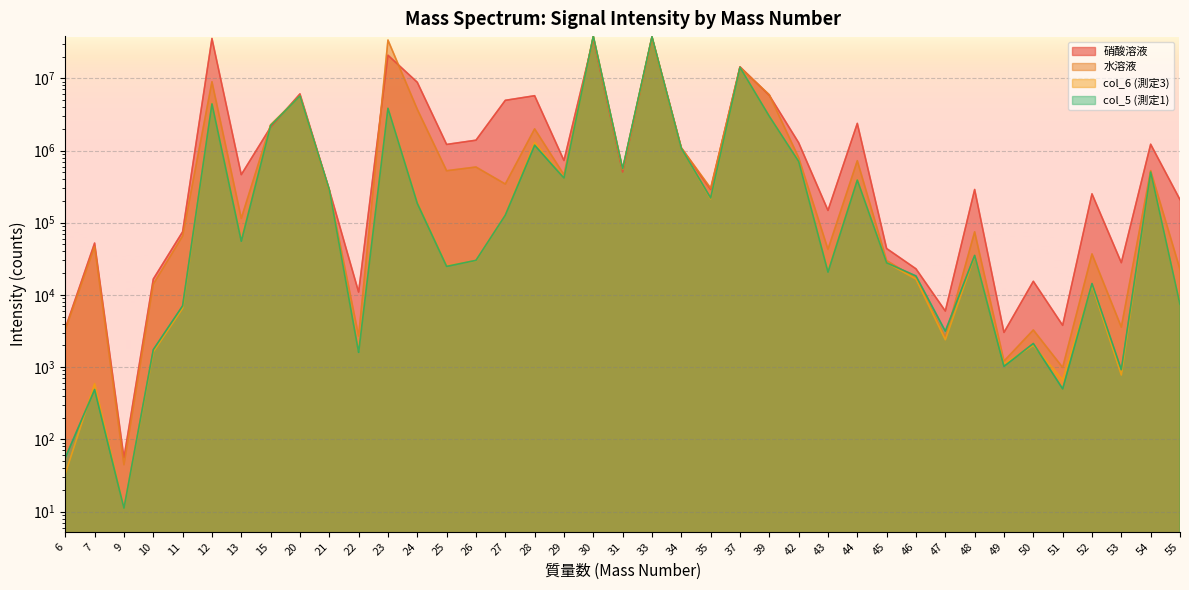

List the labels in order of 硝酸溶液 value, smallest first.

9, 49, 6, 51, 47, 22, 50, 10, 46, 53, 45, 7, 11, 43, 55, 52, 21, 35, 48, 13, 31, 29, 34, 25, 54, 42, 26, 15, 44, 27, 28, 39, 20, 24, 37, 23, 30, 12, 33